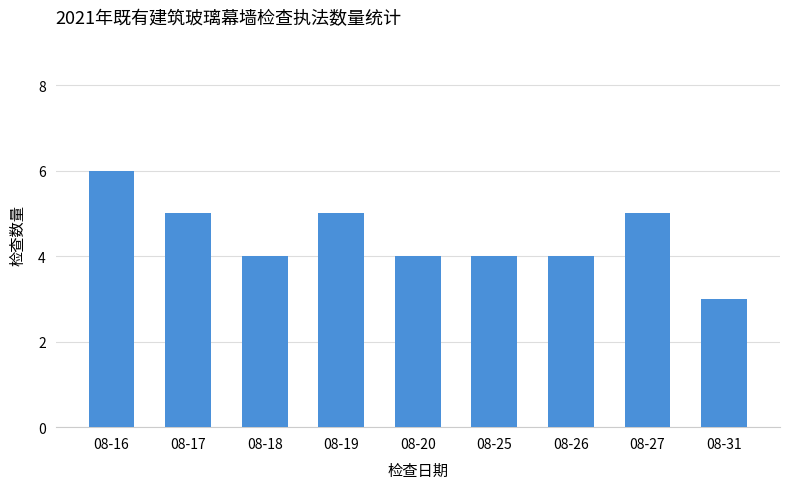

What is the difference between the maximum and minimum values?

3